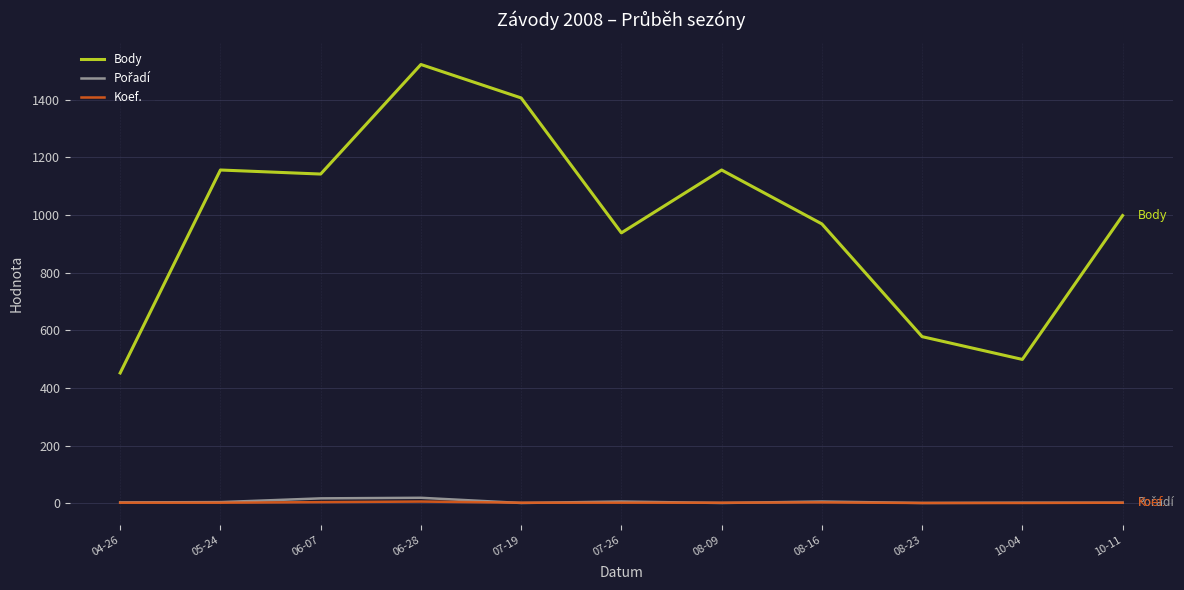

Where is the first local maximum for Body?

05-24